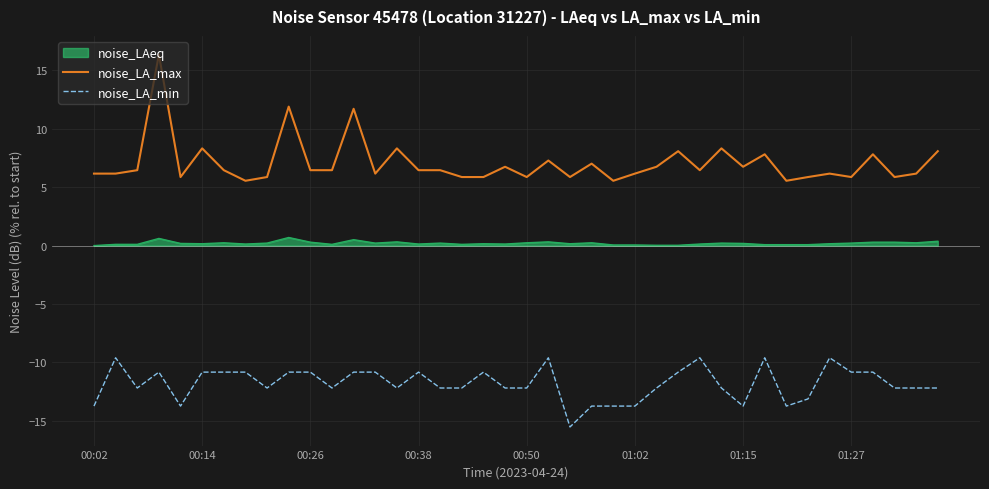

True or false: noise_LA_min and noise_LA_max cross at least once.

False